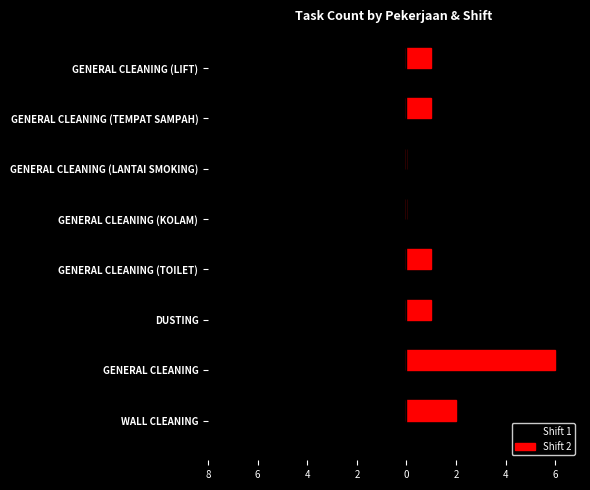

Rank the series by their average value, from highest to lowest.

Shift 2, Shift 1